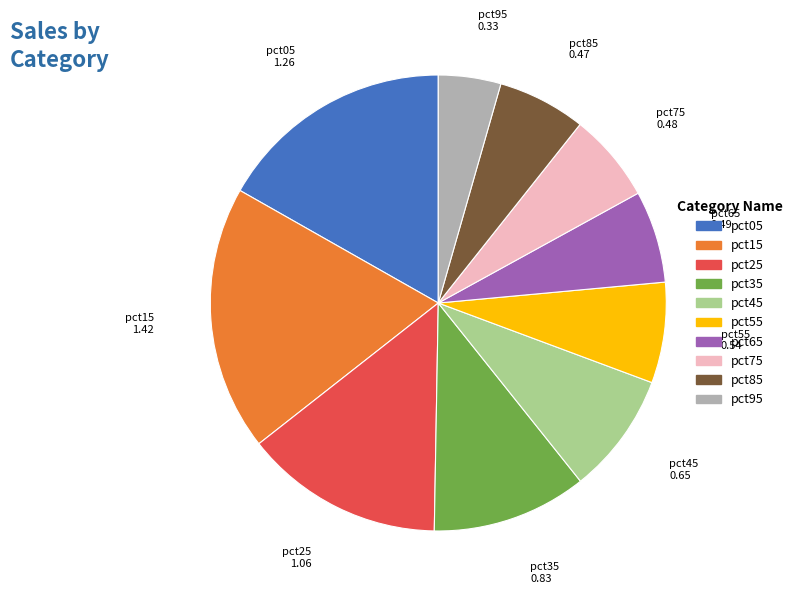

Combined, do pct85 and pct05 account for over 50%?

No